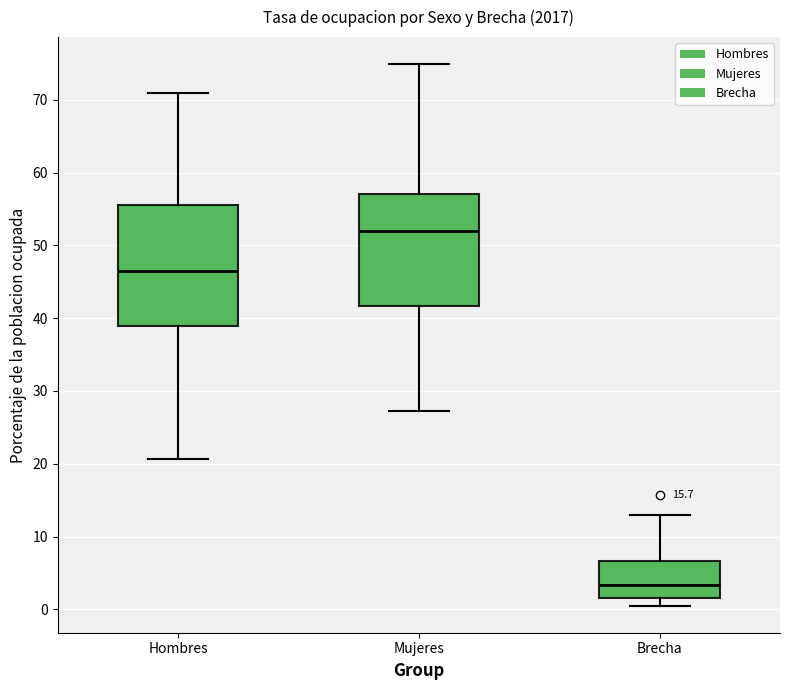

Comparing the boxes themselves (not the whiskers), which one is the tallest?

Hombres